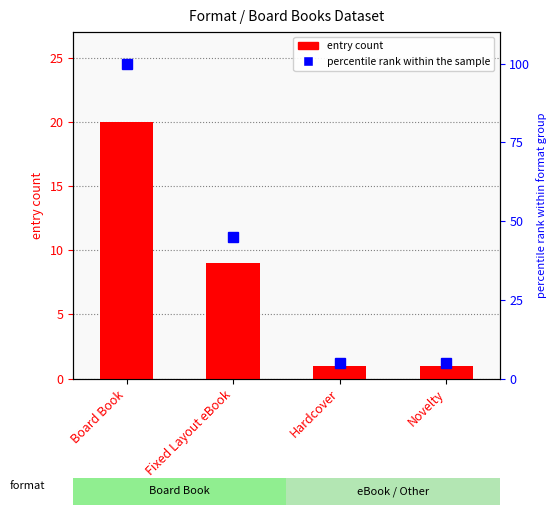

At how many categories does at least one series exceed 19?

2